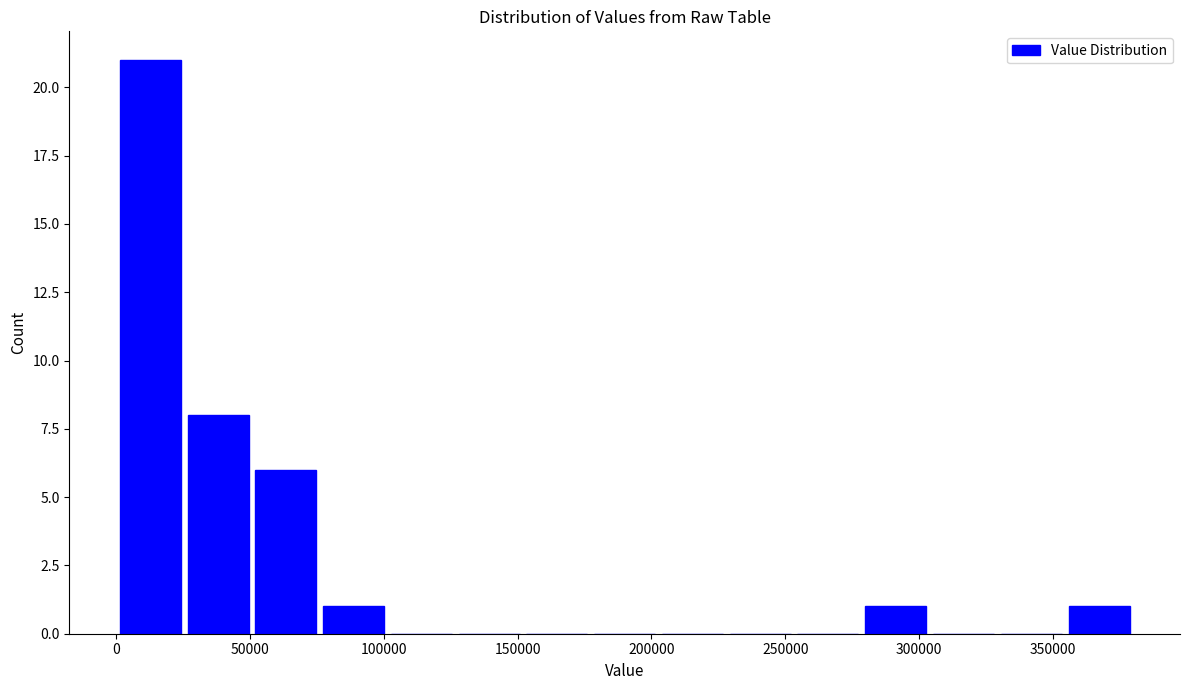

Reading left to right, transcribe this chart: for each bar, give the range it covers on the x-axis and its height. Neither the bar edges nor the heights are printed on the chart, so give them approximately, as read against the axes.

0 to 25000: 21
25000 to 50000: 8
50000 to 75000: 6
75000 to 100000: 1
100000 to 125000: 0
125000 to 150000: 0
150000 to 175000: 0
175000 to 205000: 0
205000 to 230000: 0
230000 to 255000: 0
255000 to 280000: 0
280000 to 305000: 1
305000 to 330000: 0
330000 to 355000: 0
355000 to 380000: 1